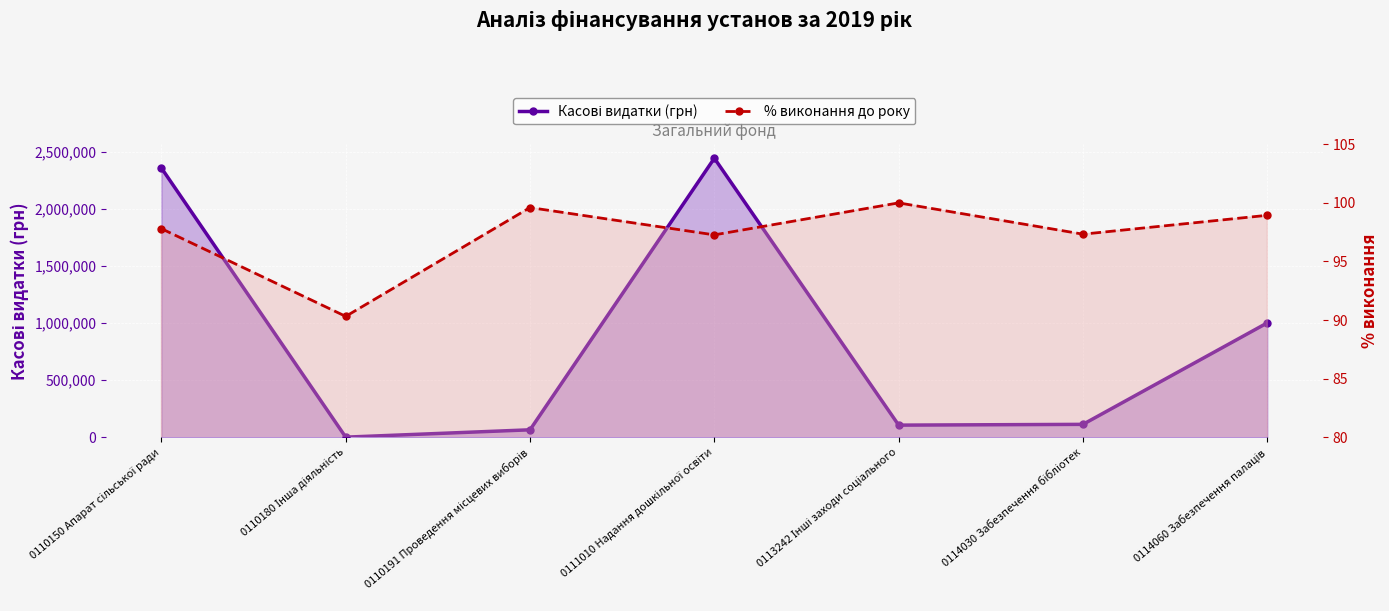

Count the number of data series in this chart.

2